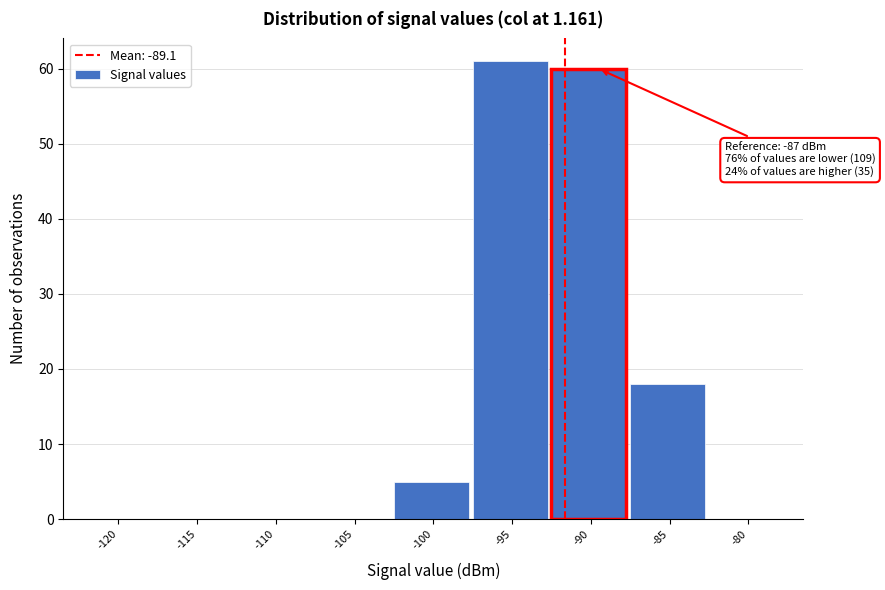

Reading left to right, what are all the values shown in this chart?

-120=0	-115=0	-110=0	-105=0	-100=5	-95=61	-90=60	-85=18	-80=0